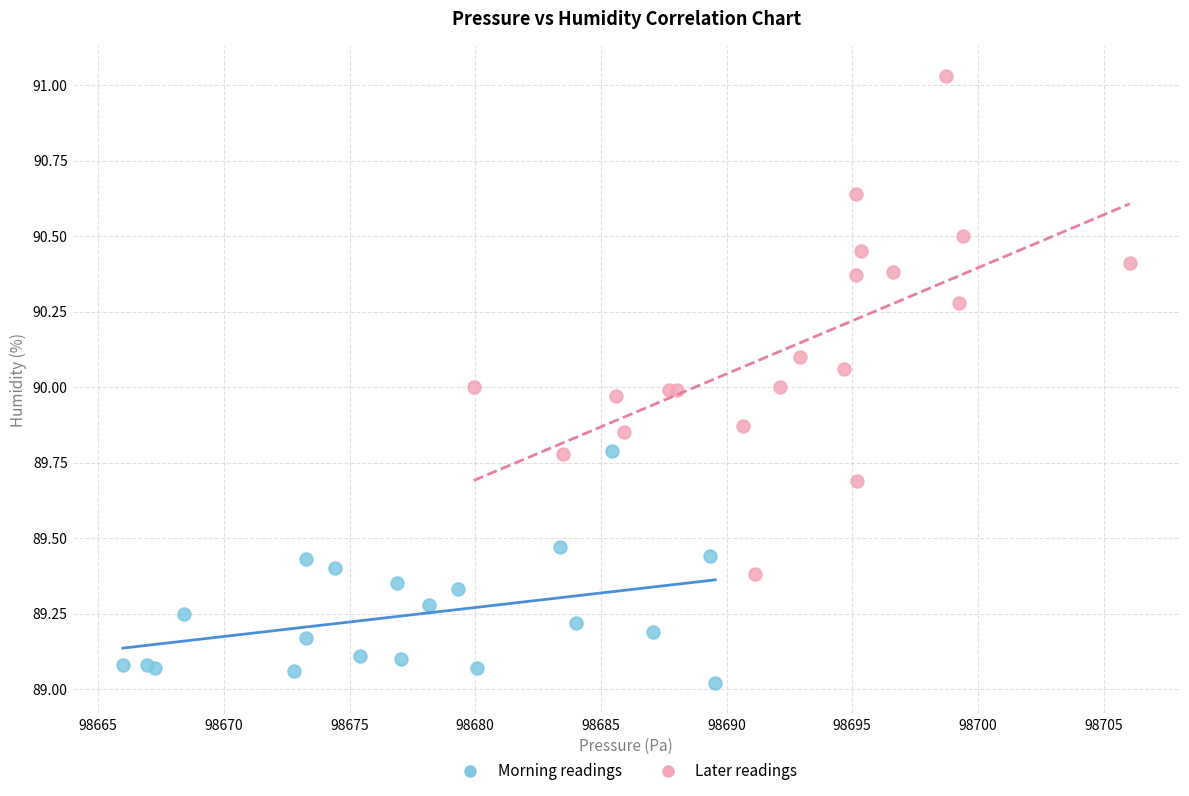

Which series has the widest spread of Y values?

Later readings